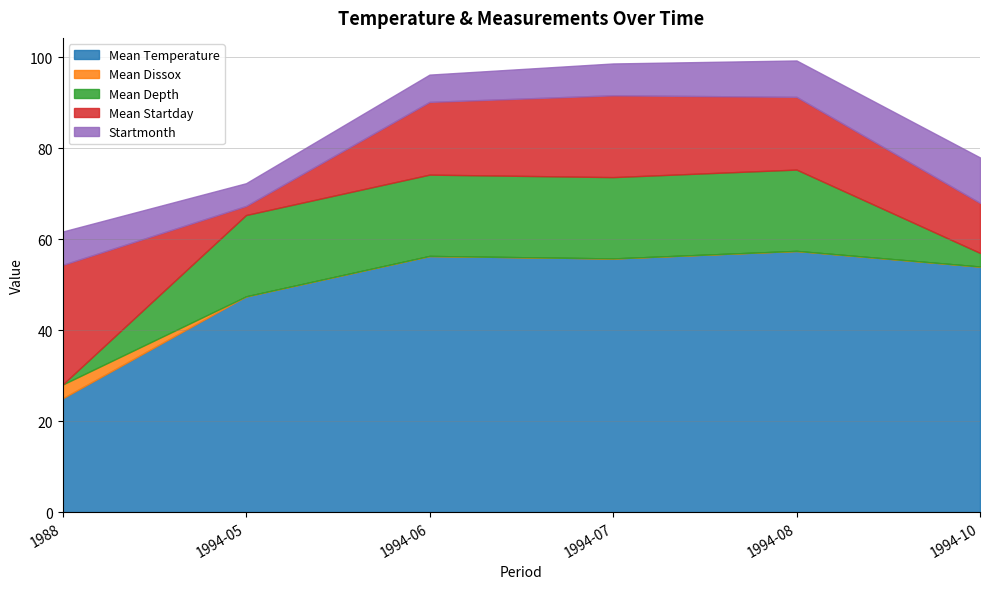

What are all the series names shown in the legend?

Mean Temperature, Mean Dissox, Mean Depth, Mean Startday, Startmonth